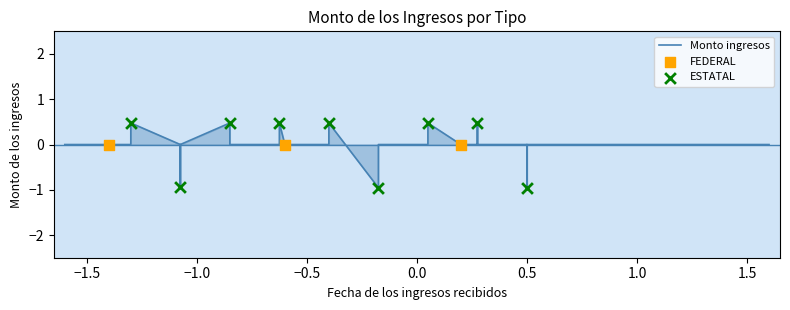

What is the change in value from −1.0 to 2.0?

-1.4